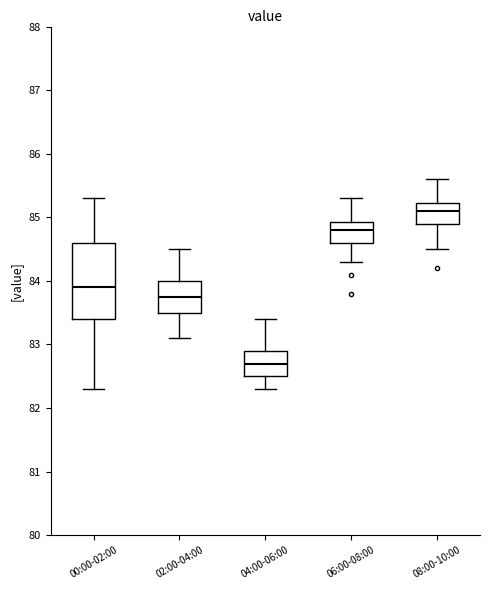

Where does the lower whisker of the box for 02:00-04:00 end on the y-axis? The values are not printed on the chart, so give them approximately, as read against the axis.

83.1